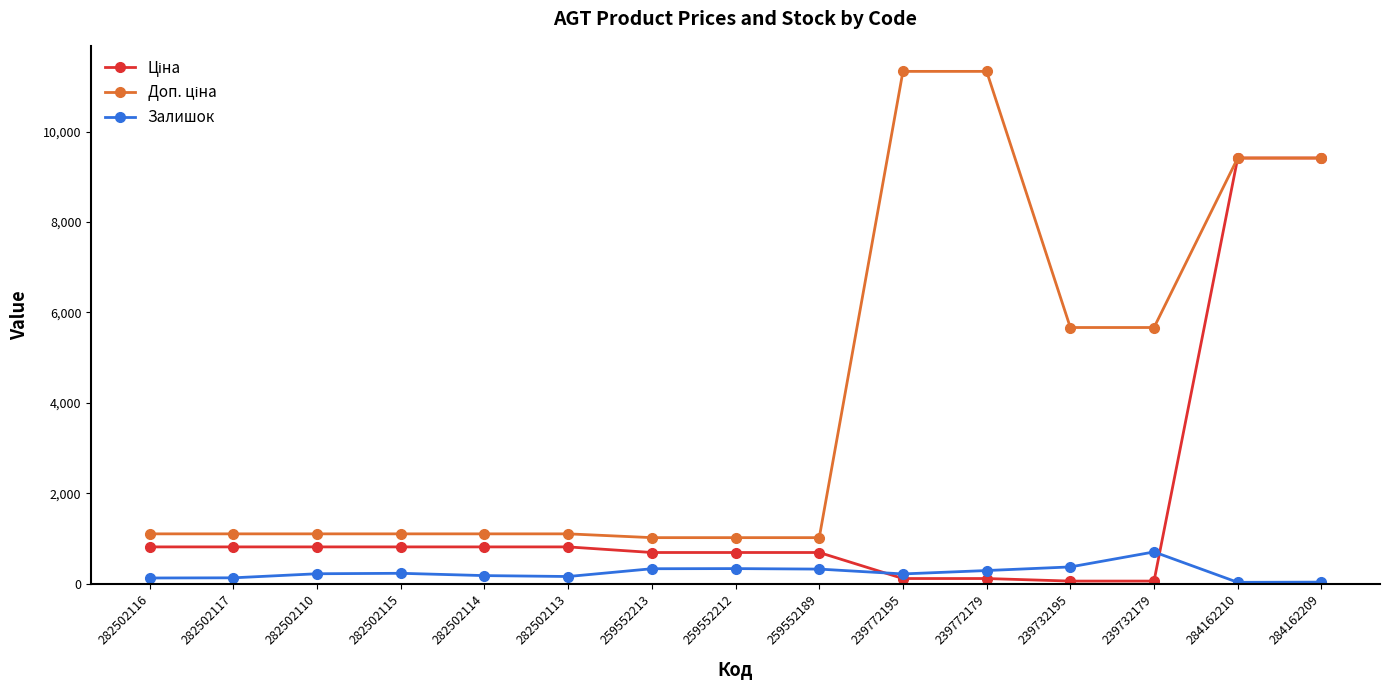

The value of Залишок at 259552213 is 330.0. True or false?

True